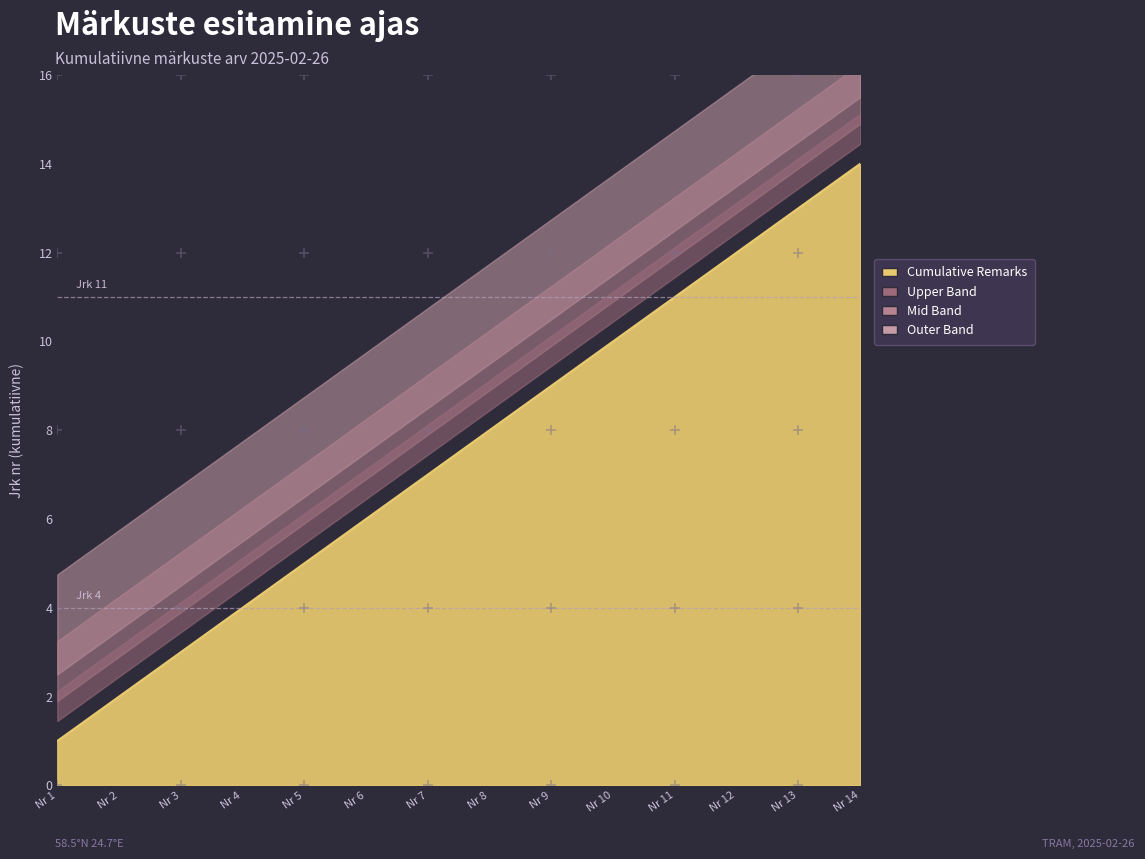

What is the ratio of the value at 10 to the value at 9?

1.1